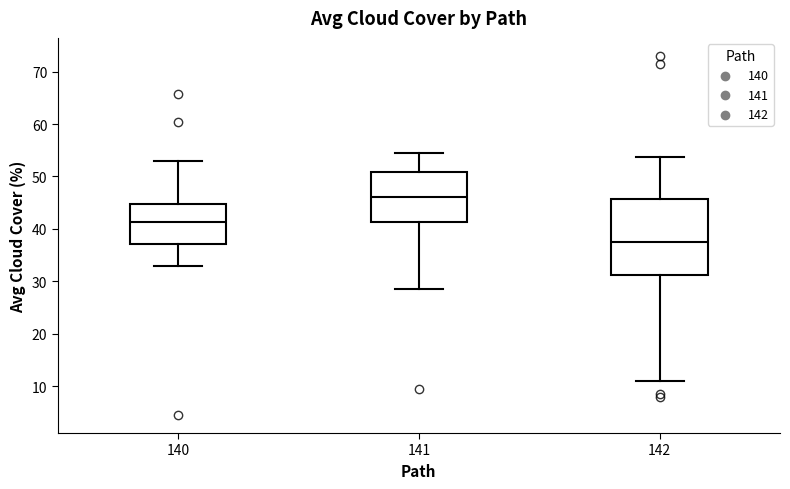

Reading left to right, read every box against the y-axis: the position of its median line, the range the box covers, and the ends of its whiskers. The values are not printed on the chart, so give them approximately, as read against the axis.

140: median 41, box 37 to 45, whiskers 33 to 53
141: median 46, box 41 to 51, whiskers 29 to 55
142: median 38, box 31 to 46, whiskers 11 to 54